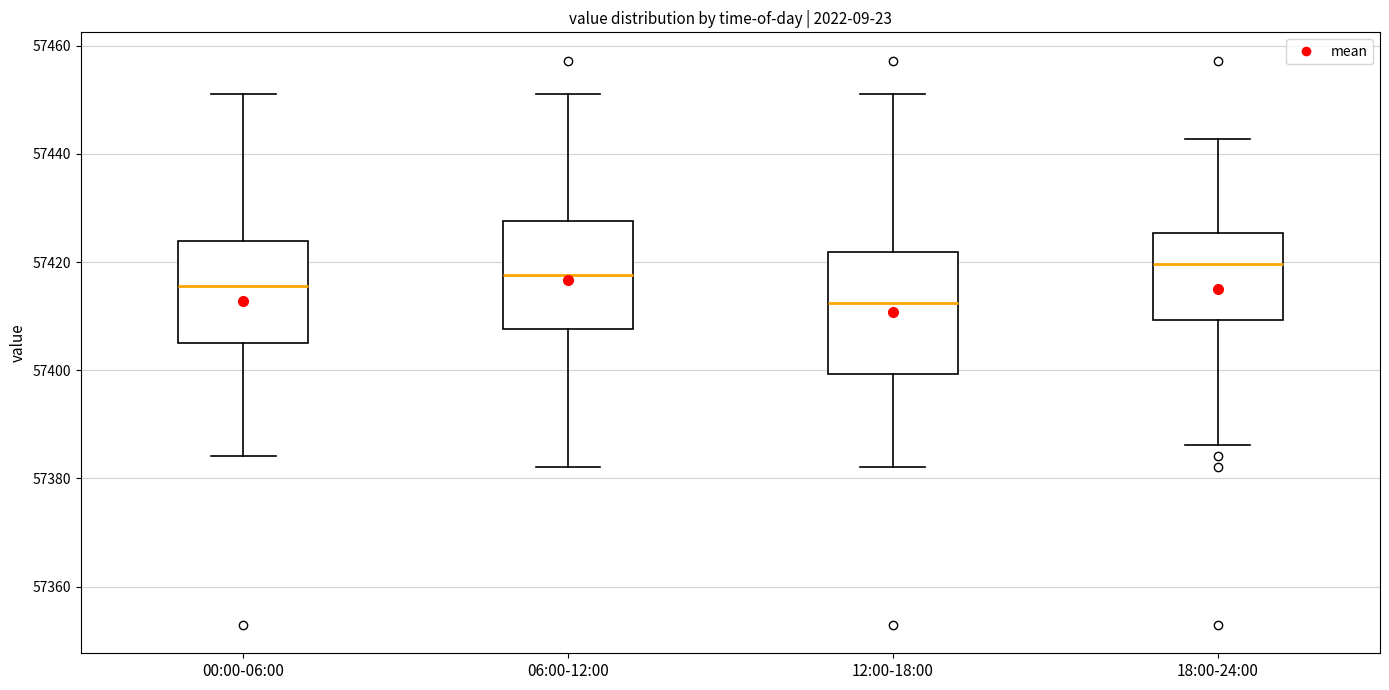

Reading left to right, read every box against the y-axis: the position of its median line, the range the box covers, and the ends of its whiskers. The values are not printed on the chart, so give them approximately, as read against the axis.

00:00-06:00: median 57416, box 57406 to 57424, whiskers 57384 to 57452
06:00-12:00: median 57418, box 57408 to 57428, whiskers 57382 to 57452
12:00-18:00: median 57412, box 57400 to 57422, whiskers 57382 to 57452
18:00-24:00: median 57420, box 57410 to 57426, whiskers 57386 to 57442